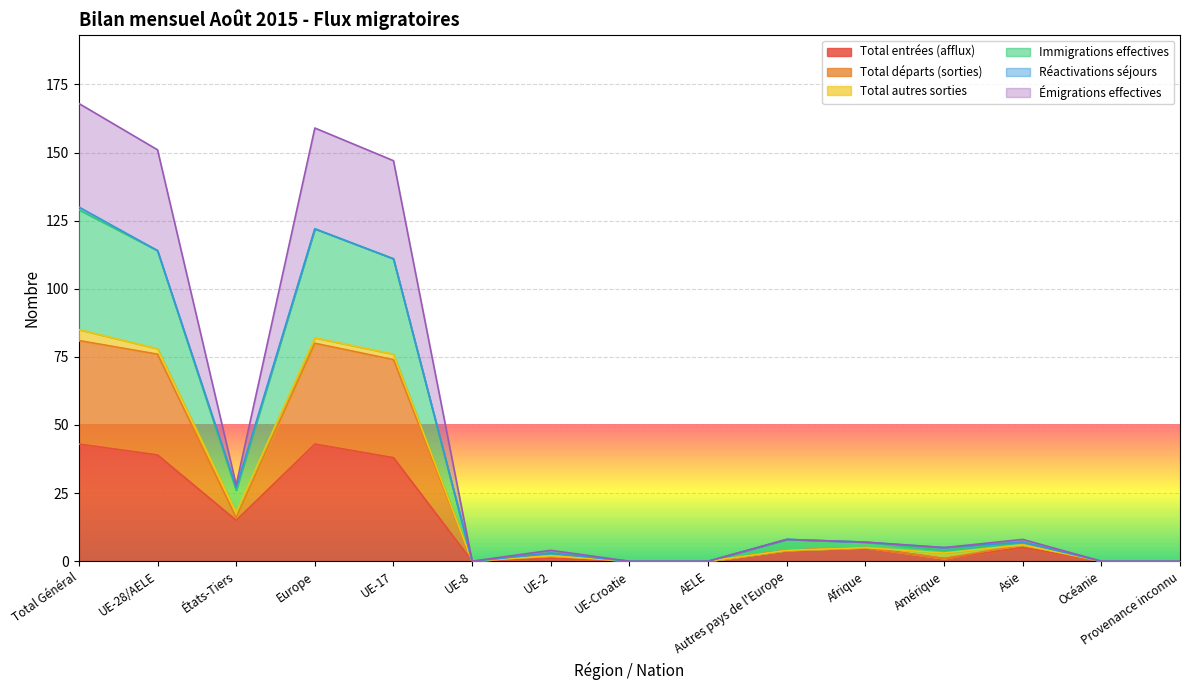

List the labels in order of Total entrées (afflux) value, largest first.

Total Général, Europe, UE-28/AELE, UE-17, États-Tiers, Afrique, Asie, Autres pays de l'Europe, UE-2, Amérique, UE-8, UE-Croatie, AELE, Océanie, Provenance inconnu